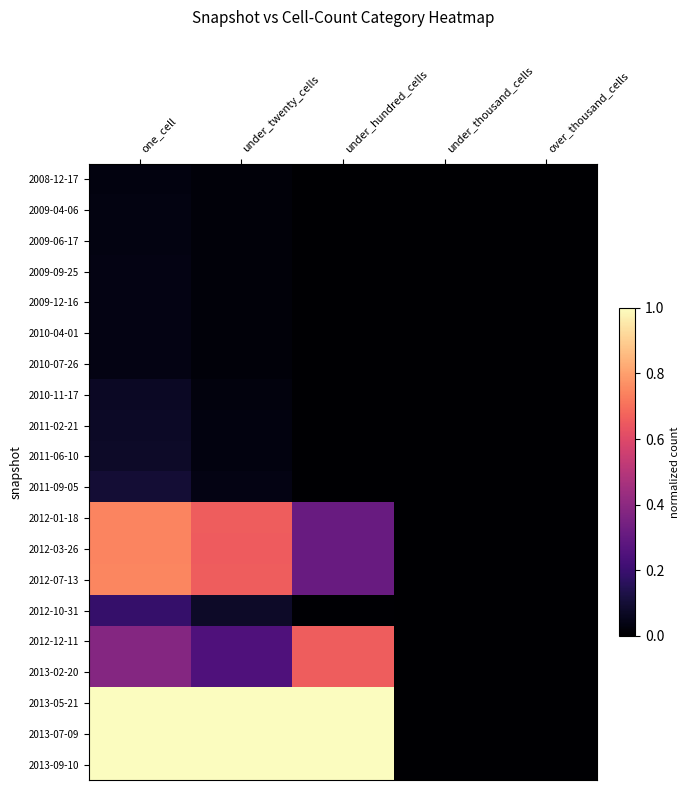

At which category does the chart reach its minimum across all series?

under_hundred_cells